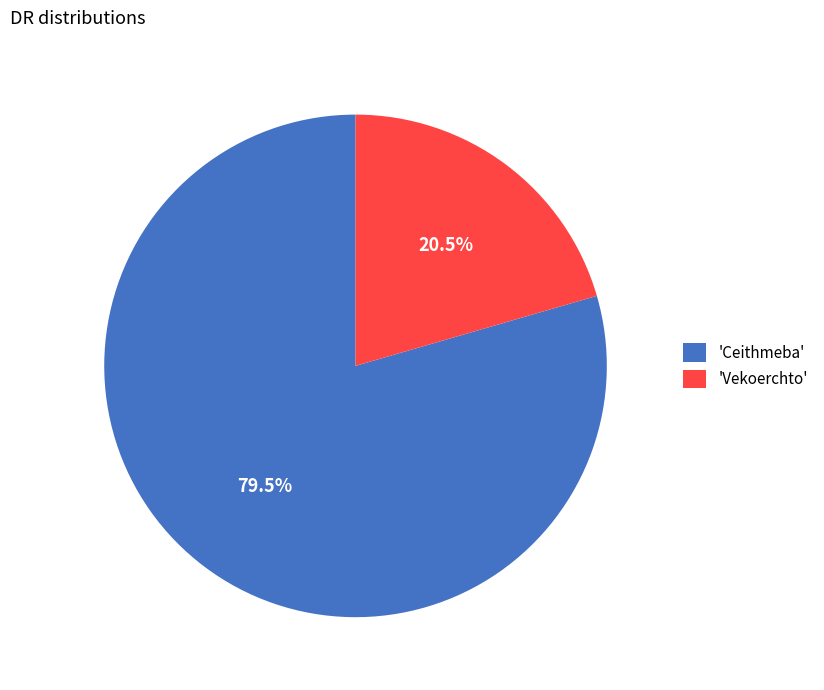

Rank the categories by value from highest to lowest.

'Ceithmeba', 'Vekoerchto'